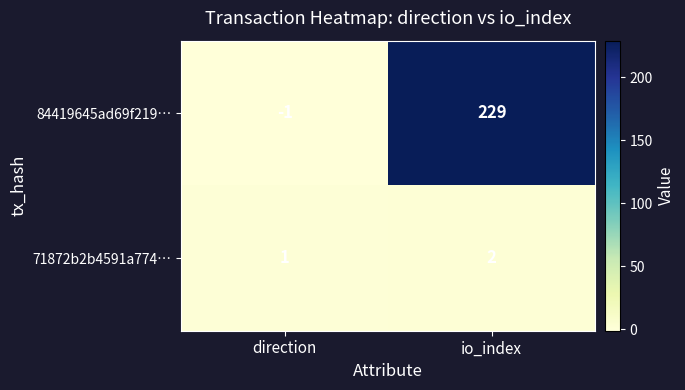

At which category is the sum across all series the highest?

io_index